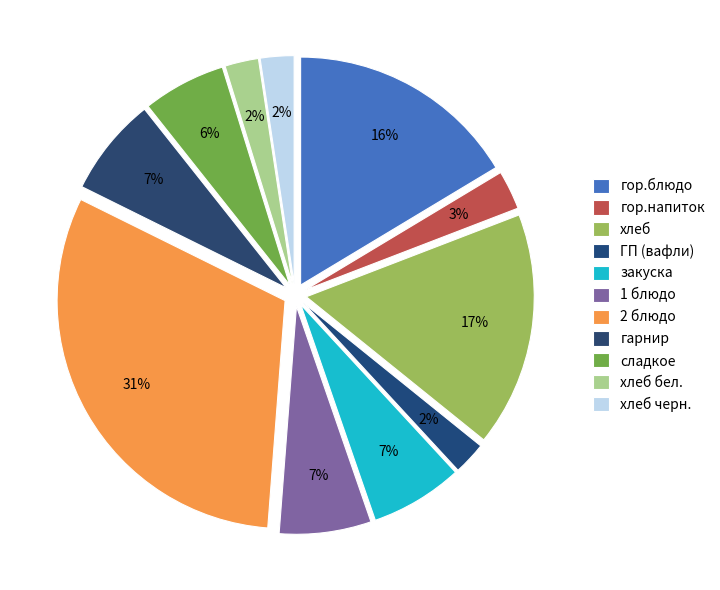

Does any single category account for the majority?

No